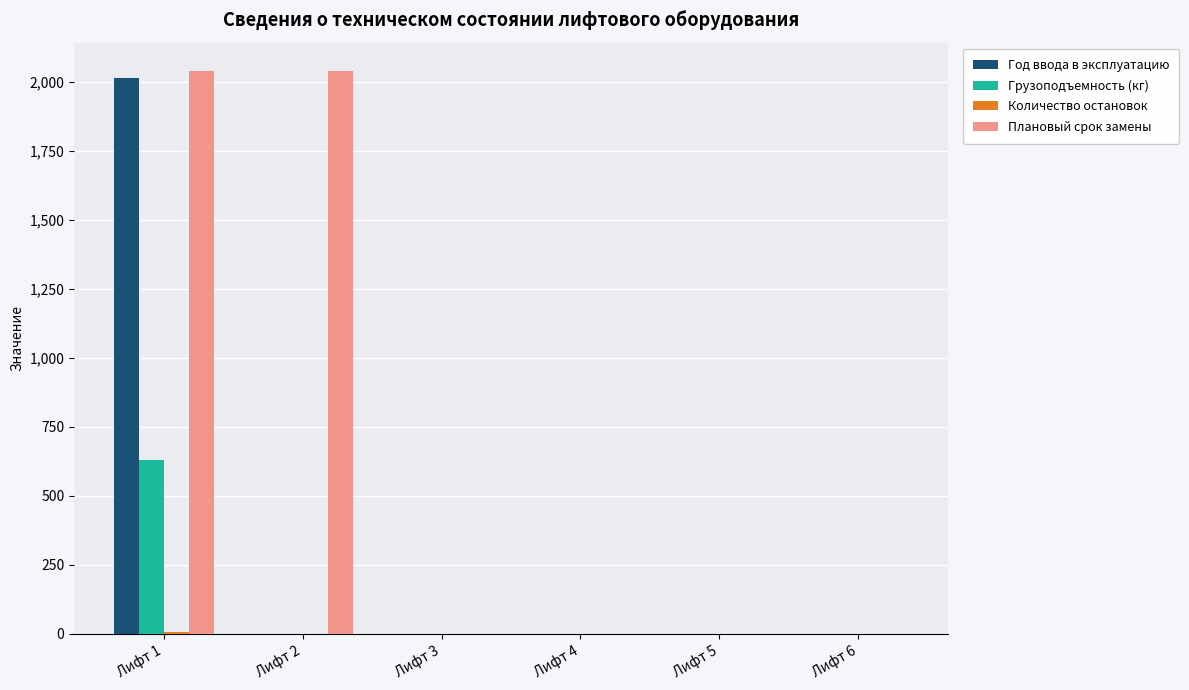

At which category is the sum across all series the highest?

Лифт 1